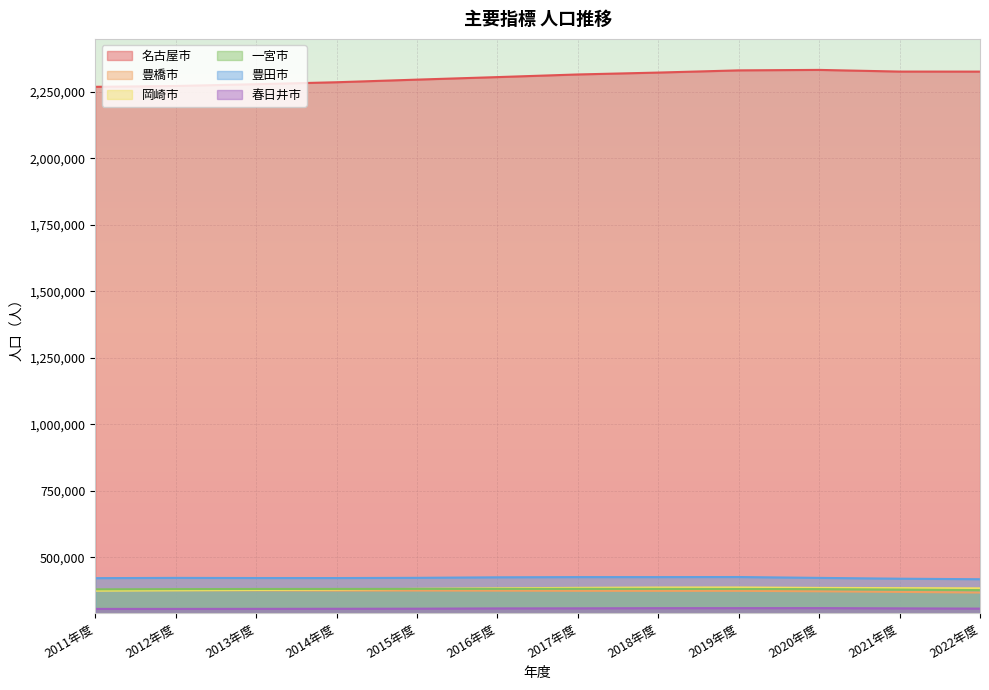

Reading right to left, transcribe all the data shown in this chart.

名古屋市: 2022年度=2325778	2021年度=2325916	2020年度=2332176	2019年度=2330437	2018年度=2322139	2017年度=2315064	2016年度=2305134	2015年度=2295638	2014年度=2285782	2013年度=2278447	2012年度=2271745	2011年度=2268608
豊橋市: 2022年度=367217	2021年度=369588	2020年度=371920	2019年度=373604	2018年度=373525	2017年度=373695	2016年度=374308	2015年度=374765	2014年度=374918	2013年度=375751	2012年度=376191	2011年度=376421
岡崎市: 2022年度=383100	2021年度=383876	2020年度=384654	2019年度=386283	2018年度=386052	2017年度=384809	2016年度=383139	2015年度=381051	2014年度=378315	2013年度=376876	2012年度=375611	2011年度=374171
一宮市: 2022年度=376327	2021年度=378349	2020年度=380073	2019年度=380580	2018年度=380881	2017年度=381115	2016年度=380929	2015年度=380868	2014年度=380743	2013年度=380569	2012年度=380059	2011年度=379222
豊田市: 2022年度=417256	2021年度=419268	2020年度=422330	2019年度=425545	2018年度=425268	2017年度=425271	2016年度=424479	2015年度=422542	2014年度=421706	2013年度=421804	2012年度=422311	2011年度=421350
春日井市: 2022年度=306774	2021年度=307703	2020年度=308681	2019年度=308540	2018年度=308447	2017年度=307815	2016年度=307519	2015年度=306508	2014年度=306214	2013年度=305918	2012年度=305722	2011年度=305732